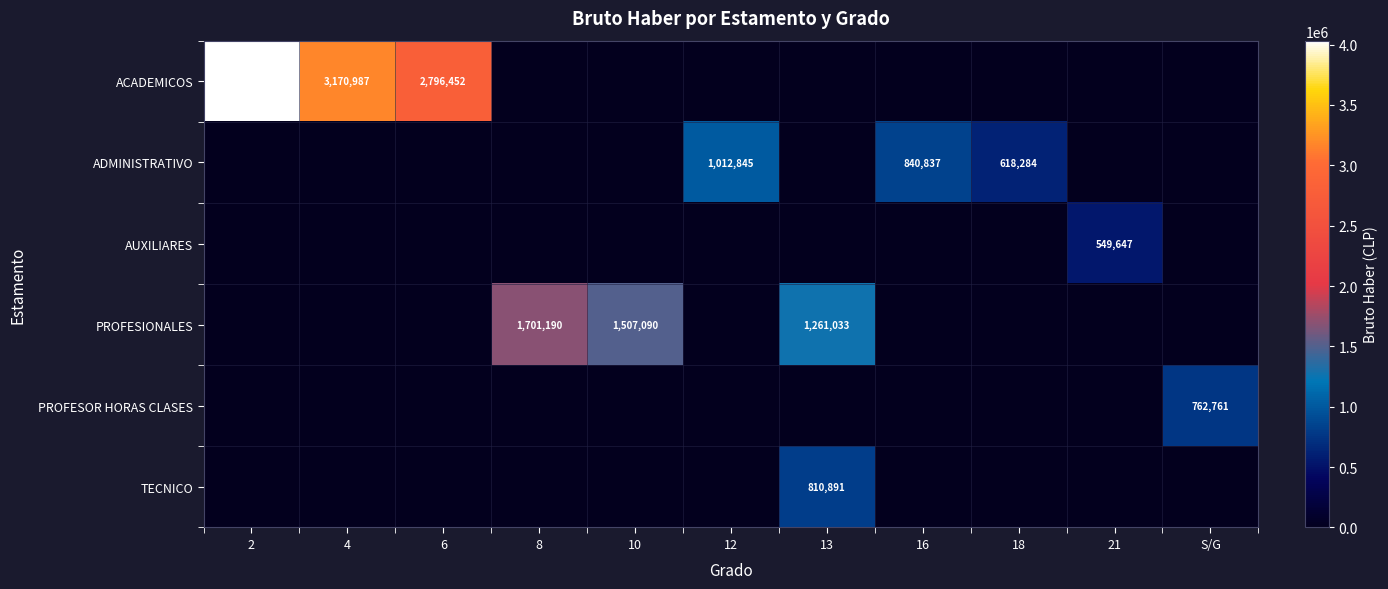

What is the spread (max minus min) of values at 16?

840837